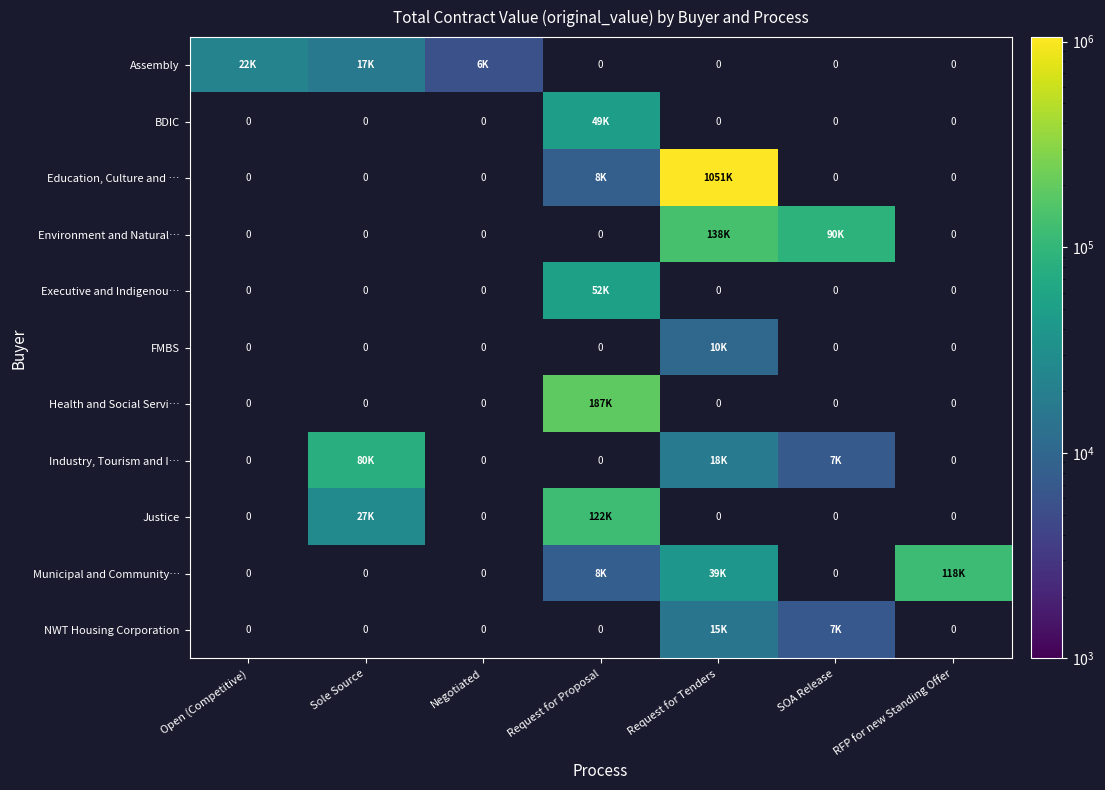

How many data points does each series have?

7